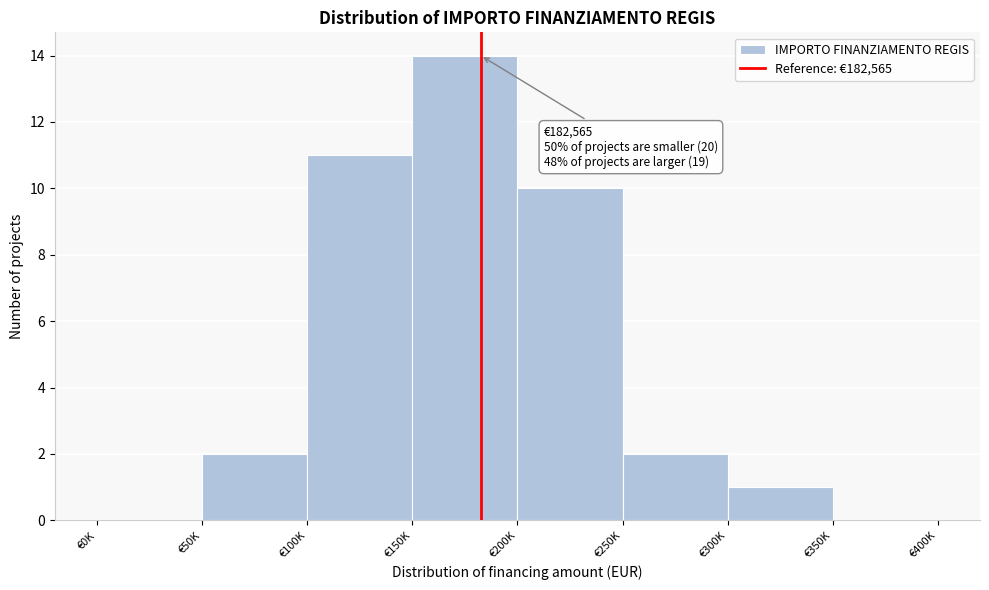

Reading left to right, transcribe all the data shown in this chart.

€0K=0	€50K=2	€100K=11	€150K=14	€200K=10	€250K=2	€300K=1	€350K=0